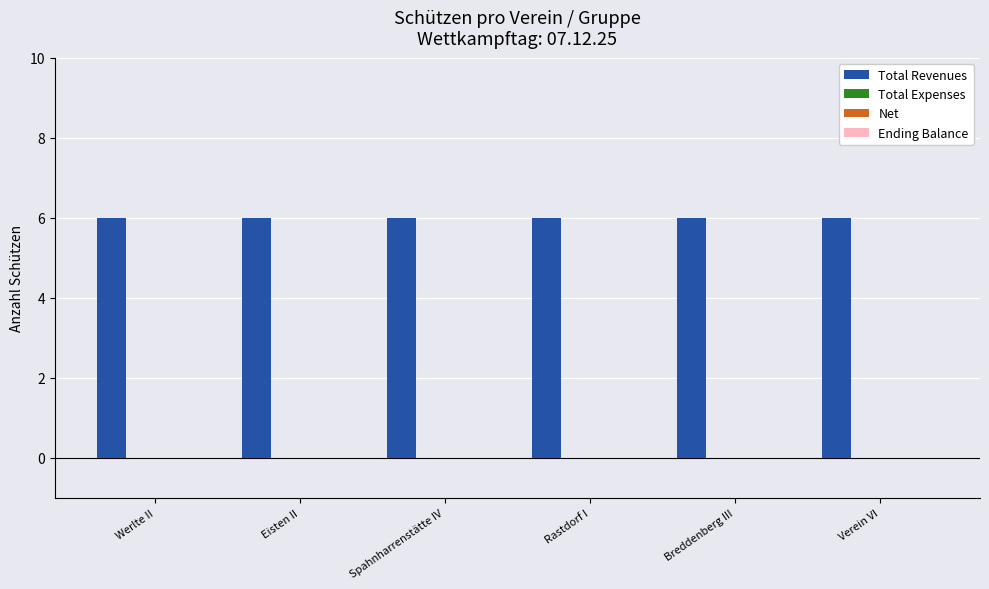

At Eisten II, list the series in order from smallest to largest.

Total Expenses, Net, Ending Balance, Total Revenues